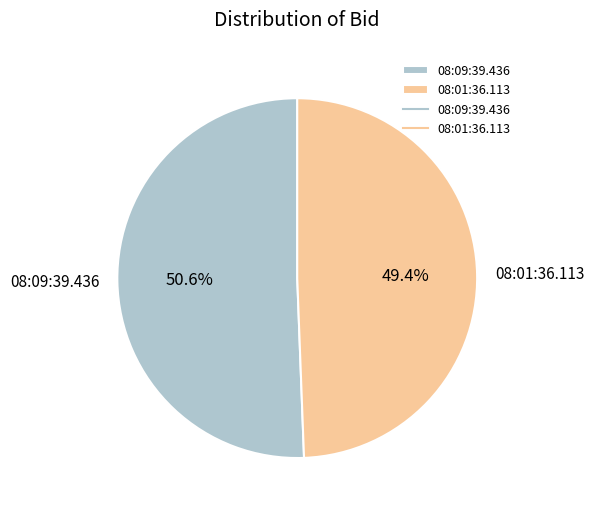

Combined, what portion of the pie is 08:09:39.436 and 08:01:36.113?

100.0%